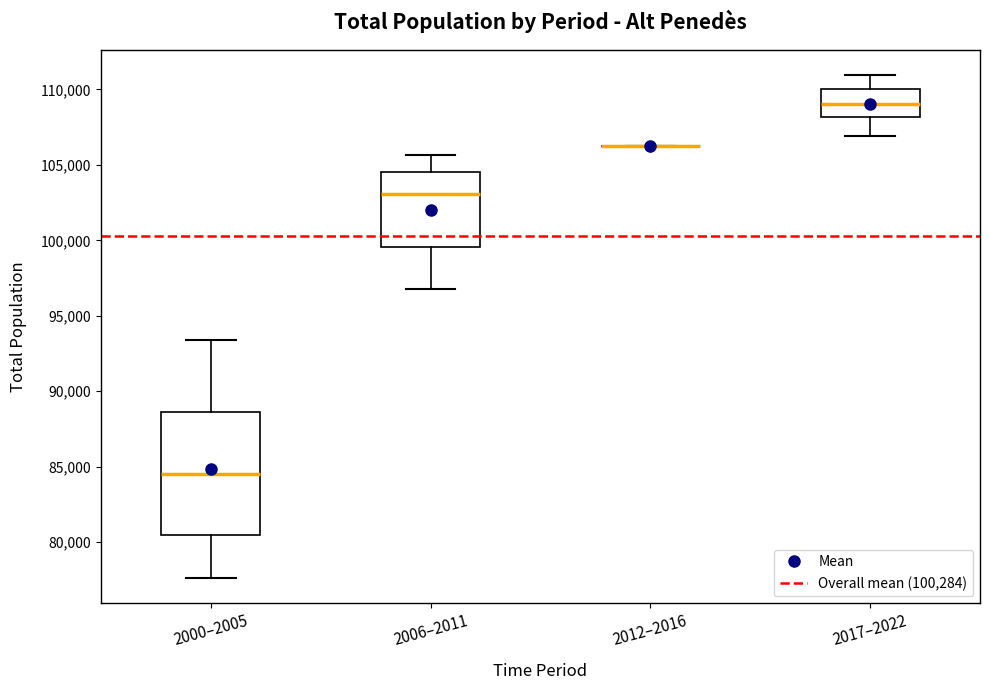

Which box is the tallest, from its lower edge to its upper edge?

2000–2005